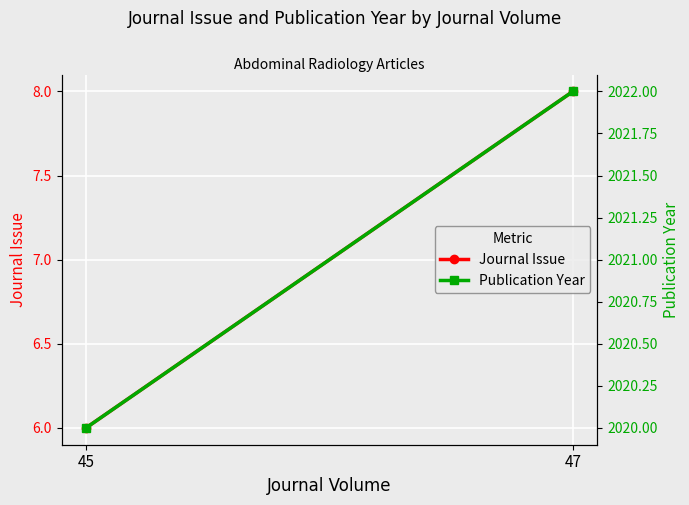

How many Journal Issue values are between 6 and 8?

2